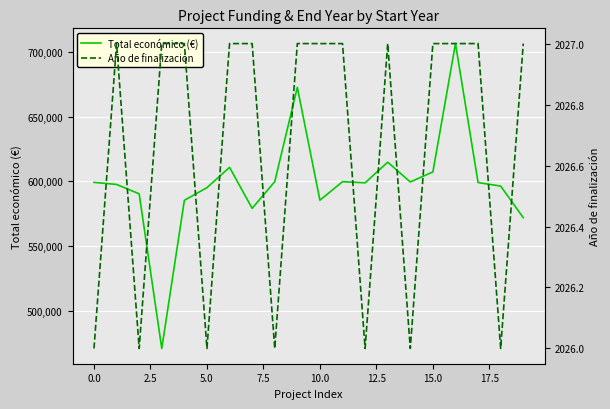

At how many categories does at least one series exceed 237395?

20